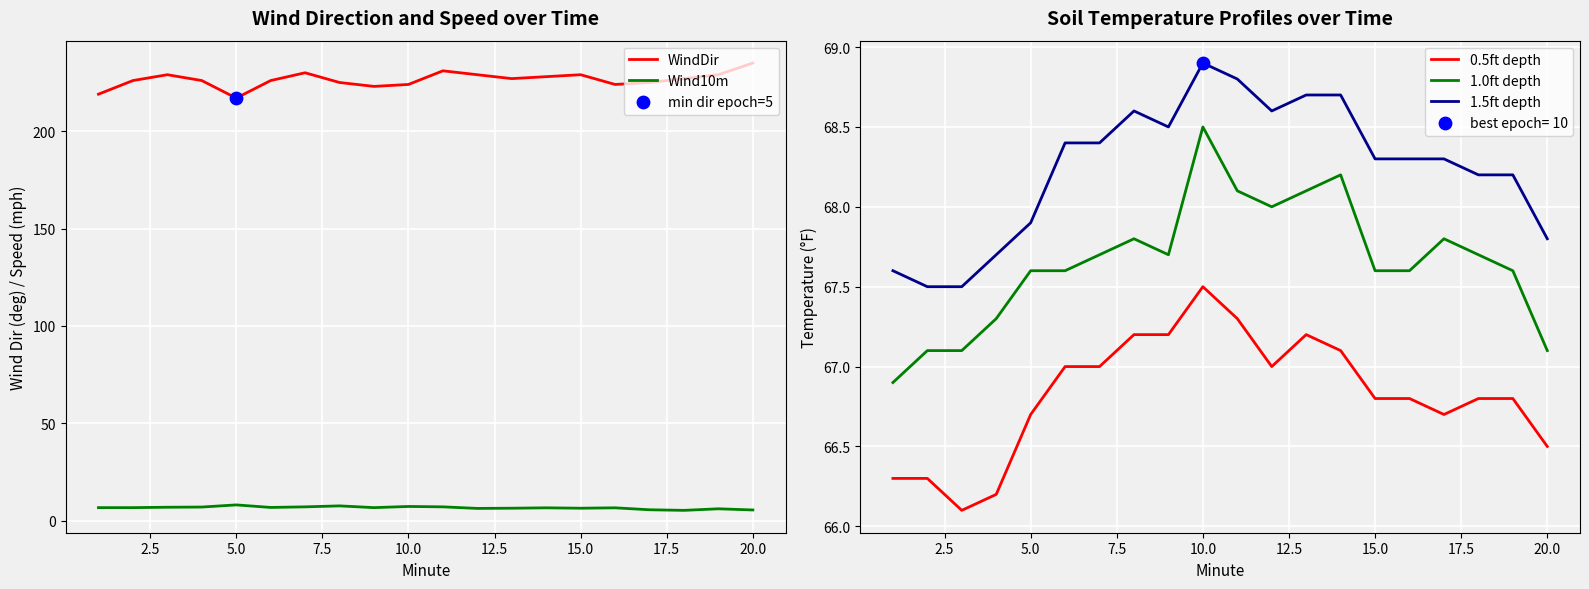

At how many categories does at least one series exceed 47?

20